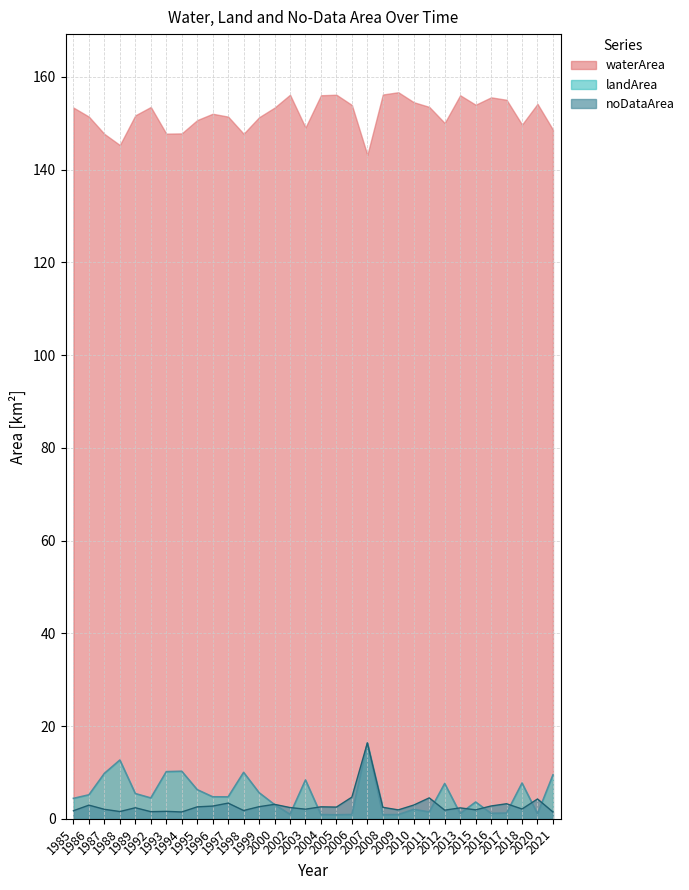

True or false: noDataArea line and landArea line cross at least once.

True